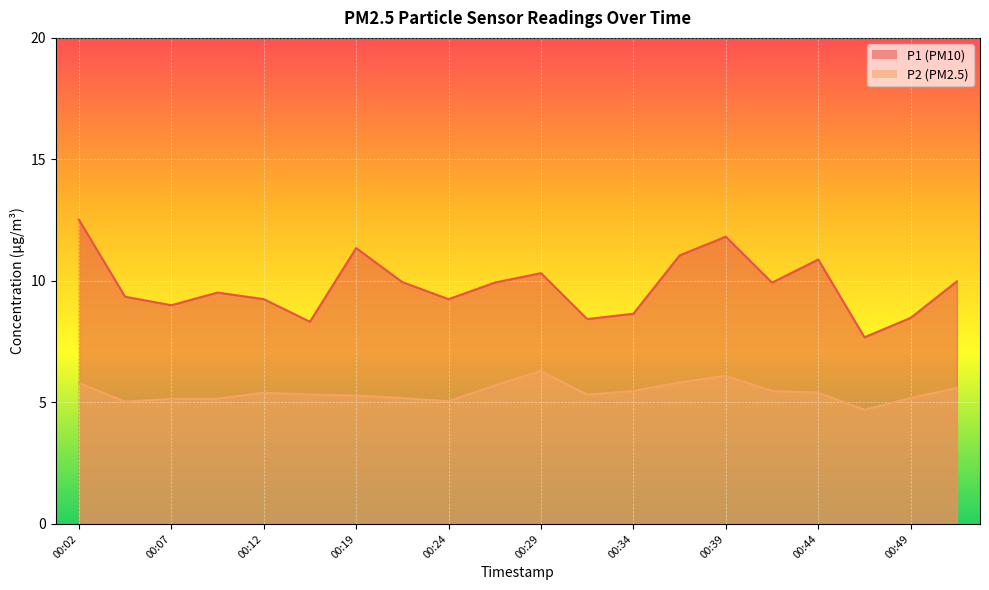

True or false: P2 has a value of 5.6 at 00:52.

True